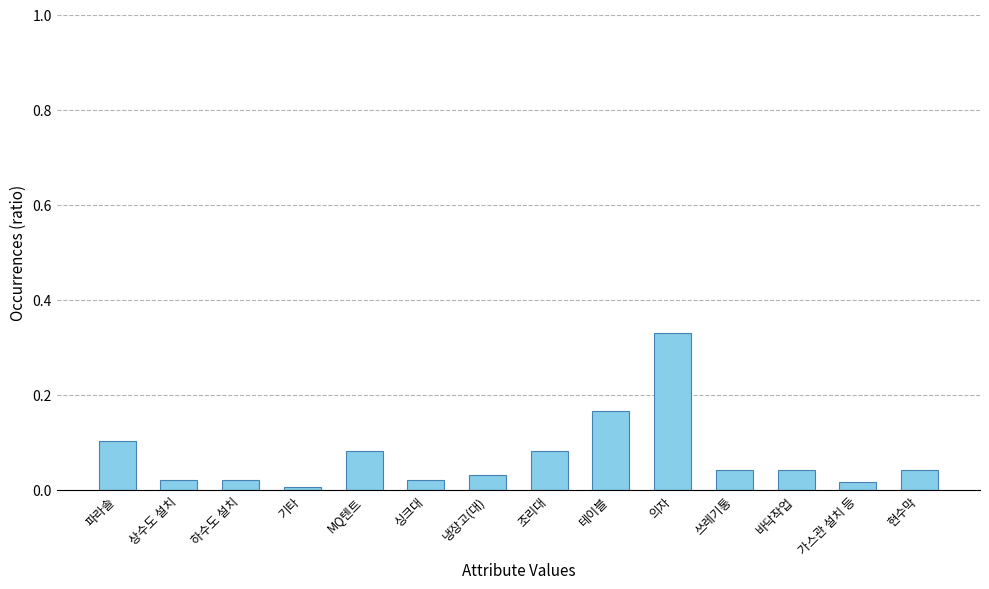

What position from the right is 쓰레기통?

4